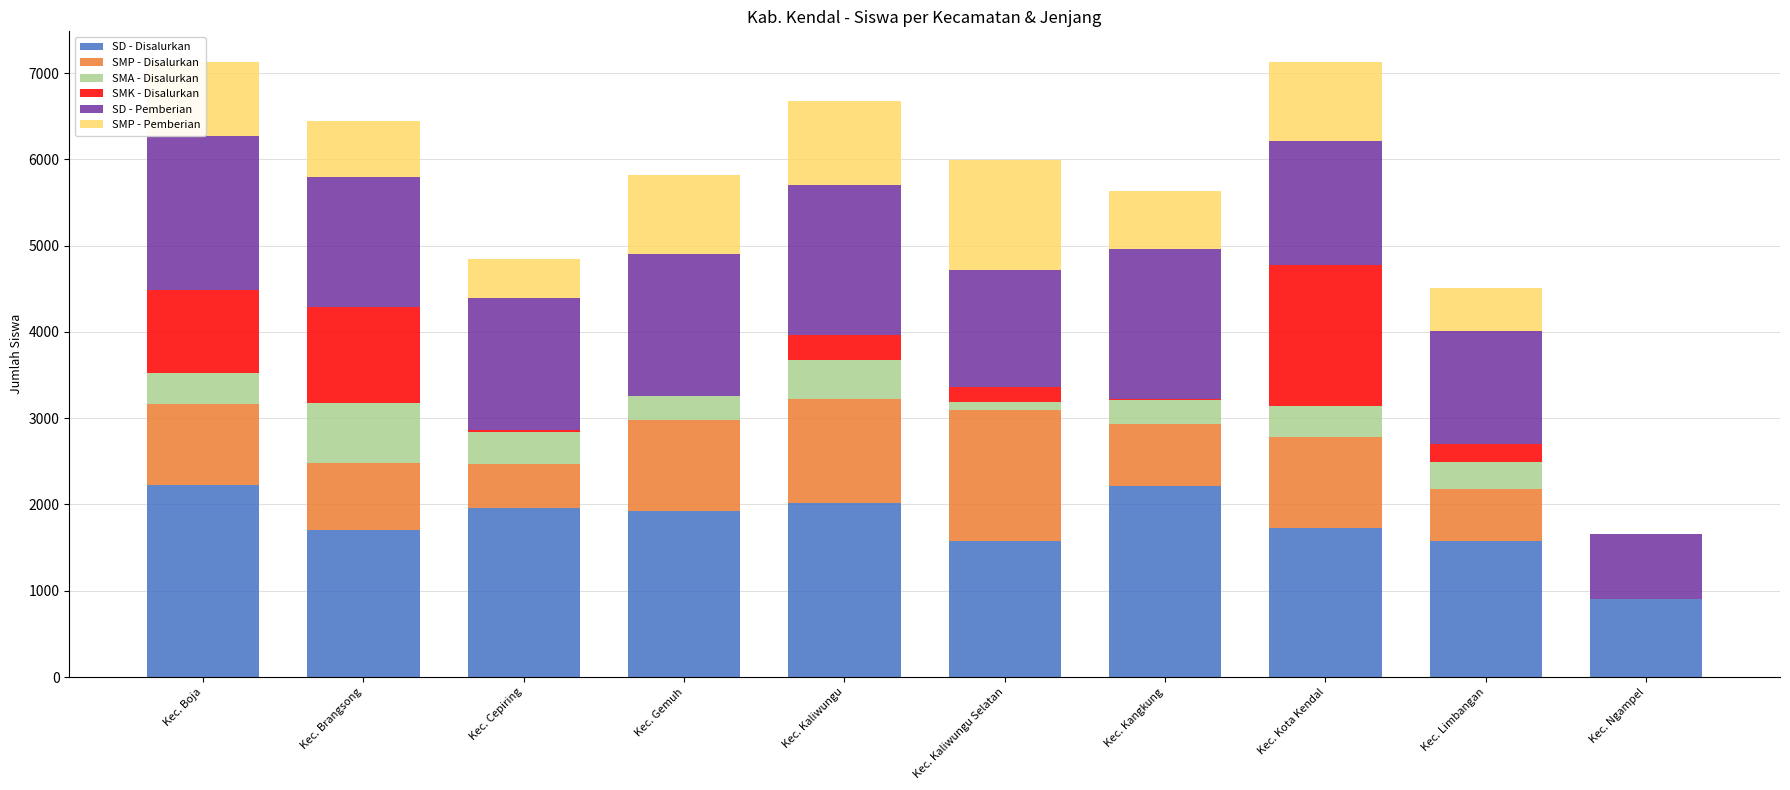

How many distinct data groups are displayed?

6